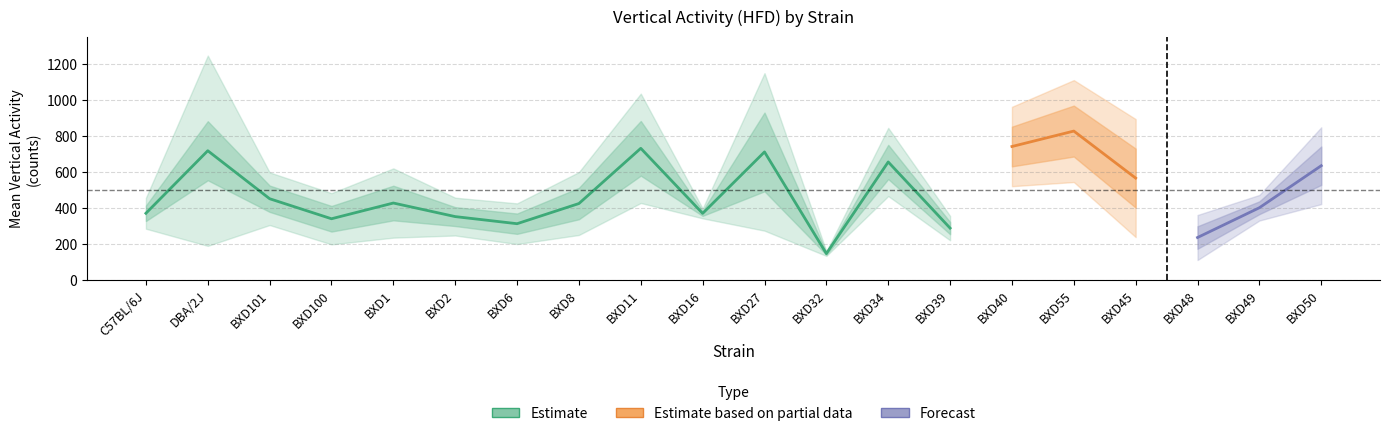

In lower, how many points are higher than both neighbors (excluding endpoints)?

6